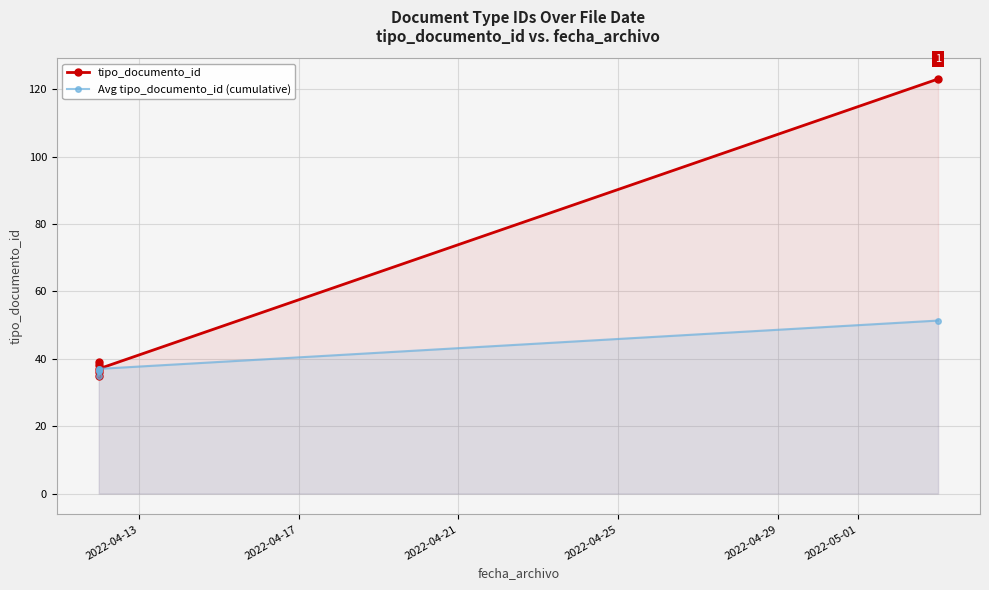

What is the smallest value displayed?

35.0